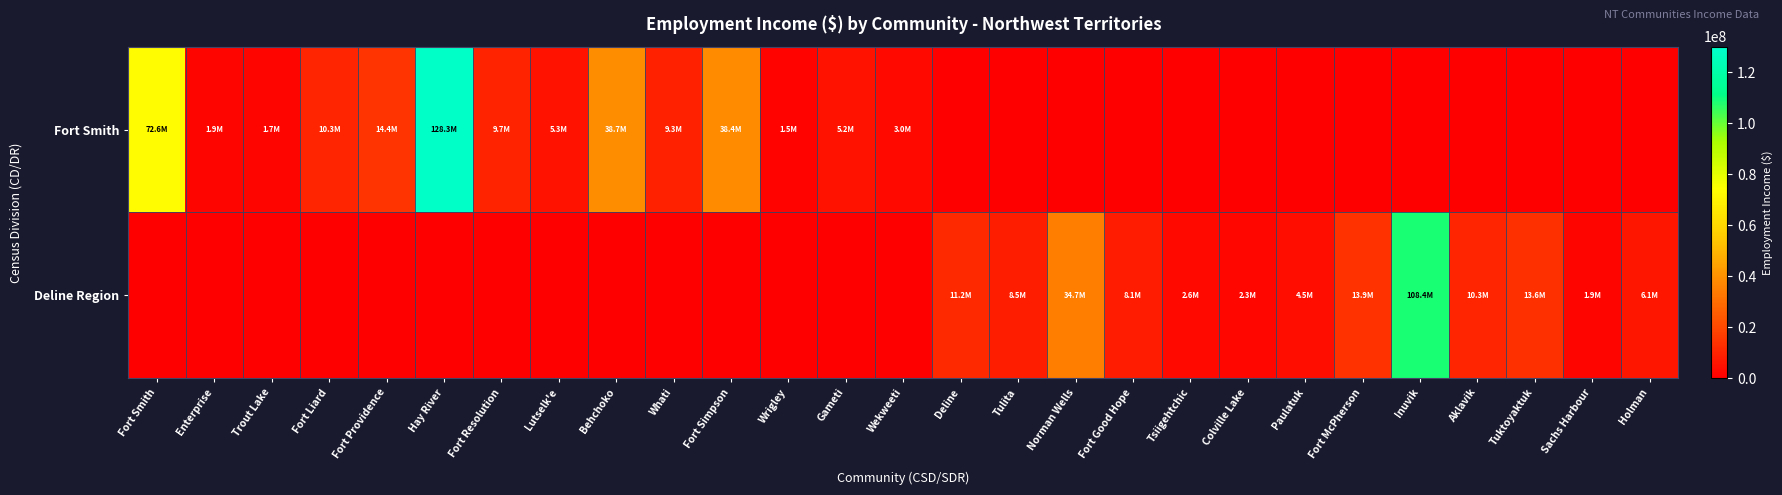

At which category is the sum across all series the highest?

Hay River